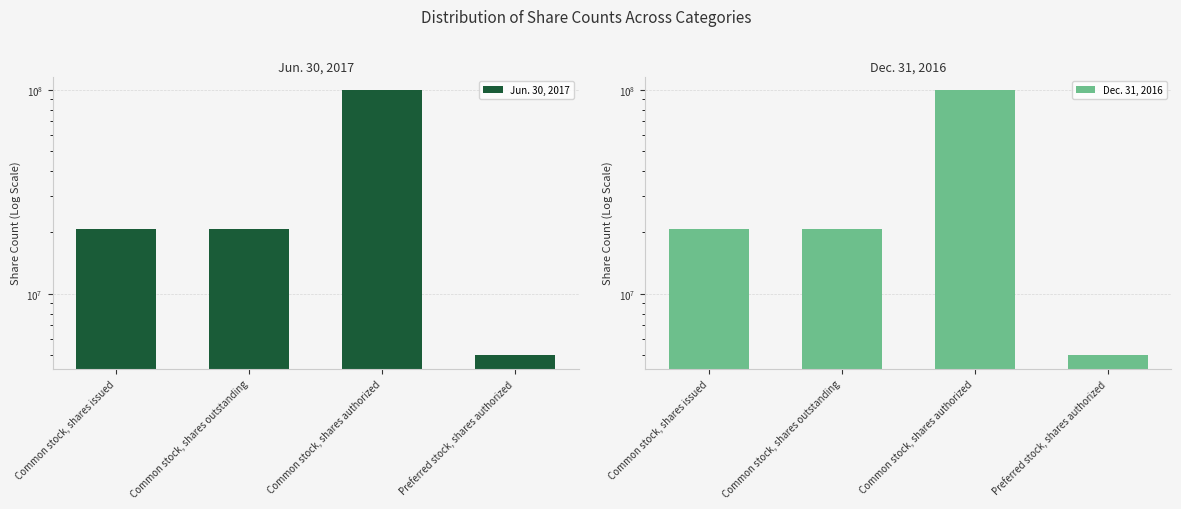

Which label corresponds to the smallest value in the chart?

Preferred stock, shares authorized